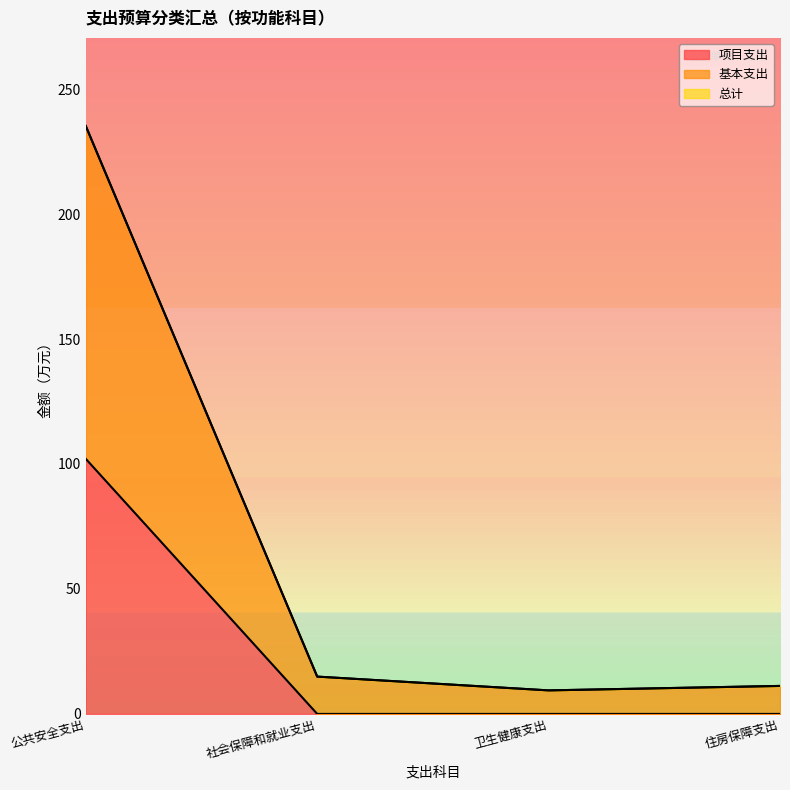

At which category does 总计 reach its first local valley?

卫生健康支出